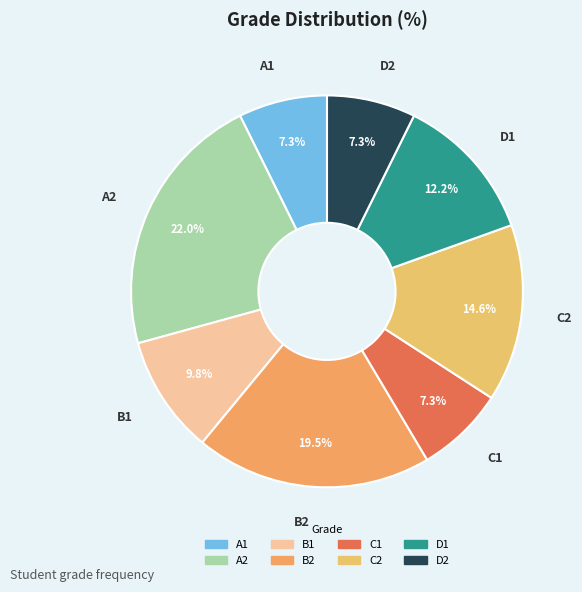

Is the sum of C1 and C2 greater than half?

No